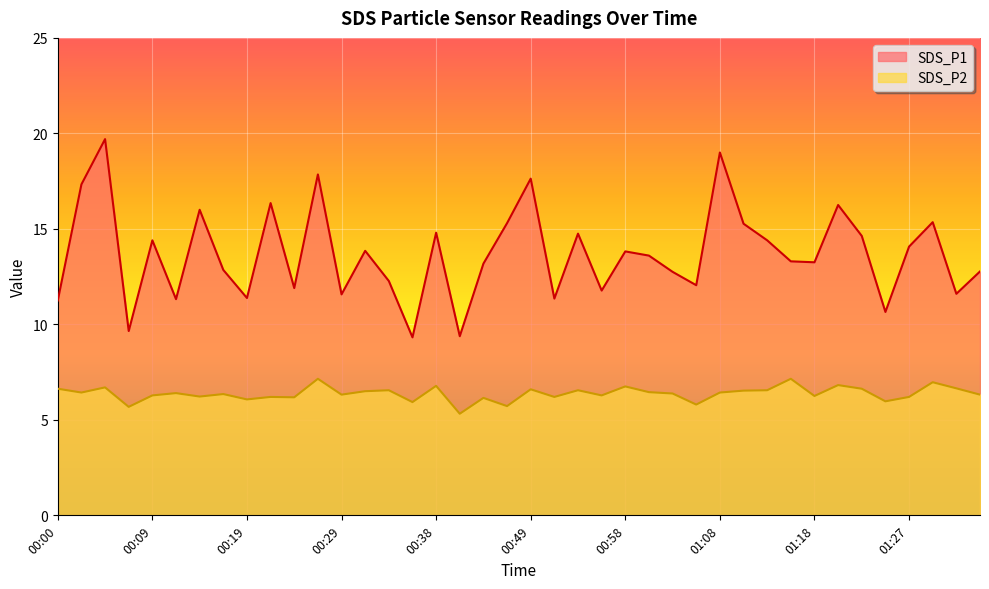

What is the sum of all SDS_P1 values?

547.9